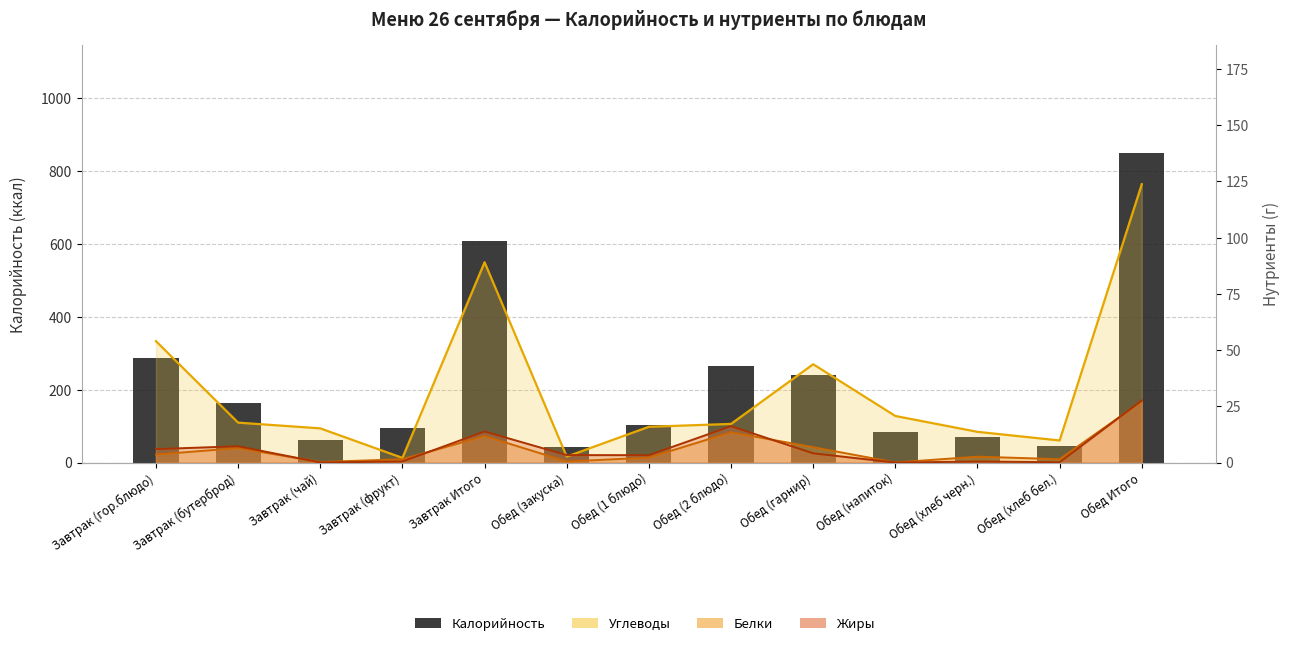

Reading left to right, extract all data points from this chart.

288.0	162.2	62.5	94.5	607.2	42.7	102.4	264.1	239.4	83.3	69.6	46.9	848.3